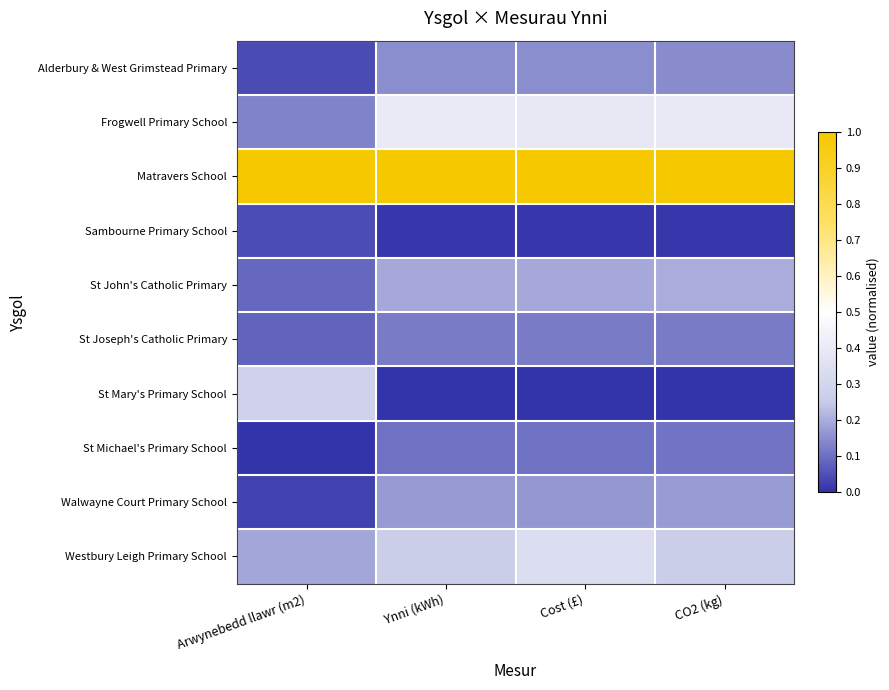

What is the greatest value displayed?

1.0